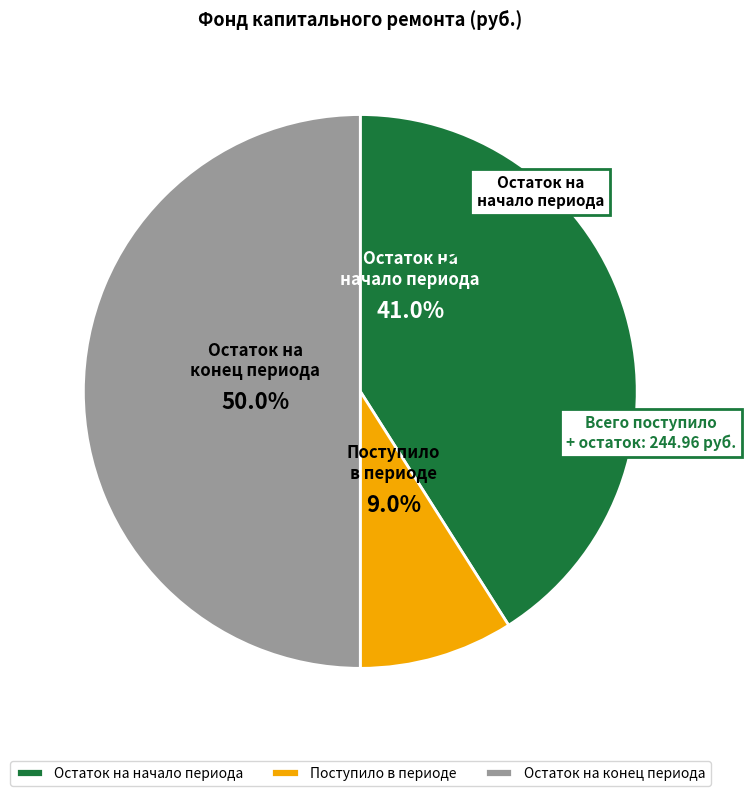

What is the ratio of the value at Остаток на конец периода to the value at Остаток на начало периода?

1.2